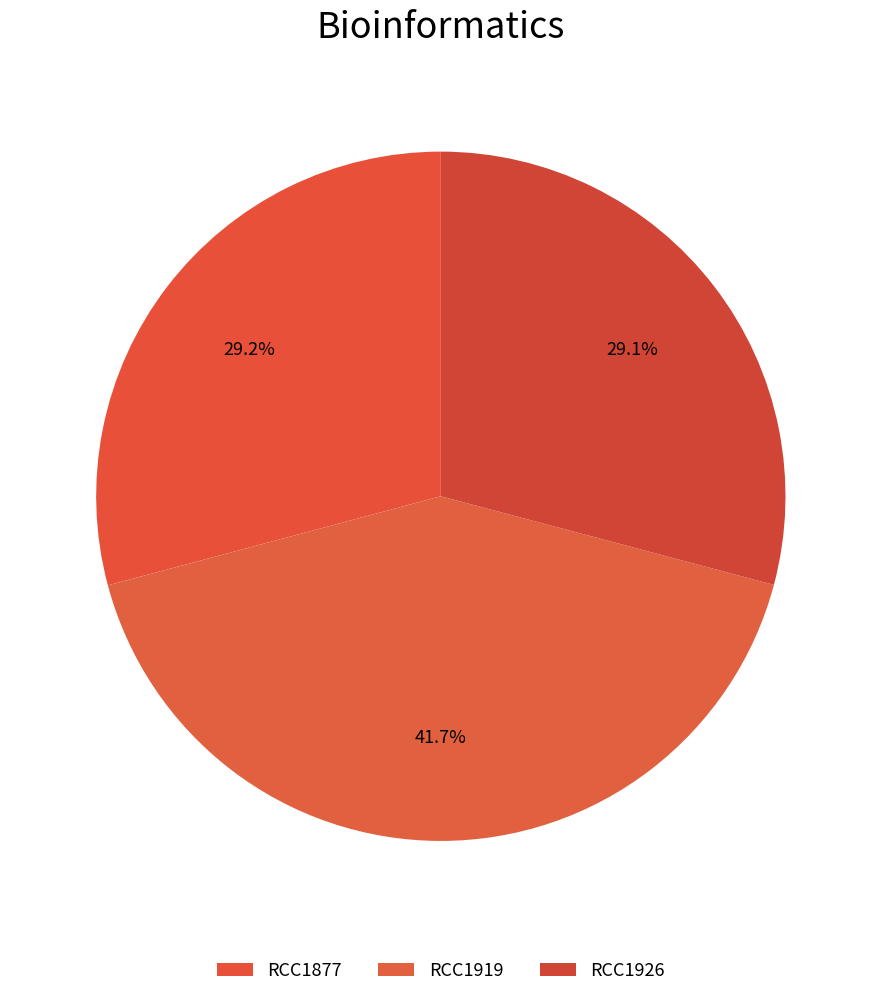

Is there any slice that represents more than half of the pie?

No